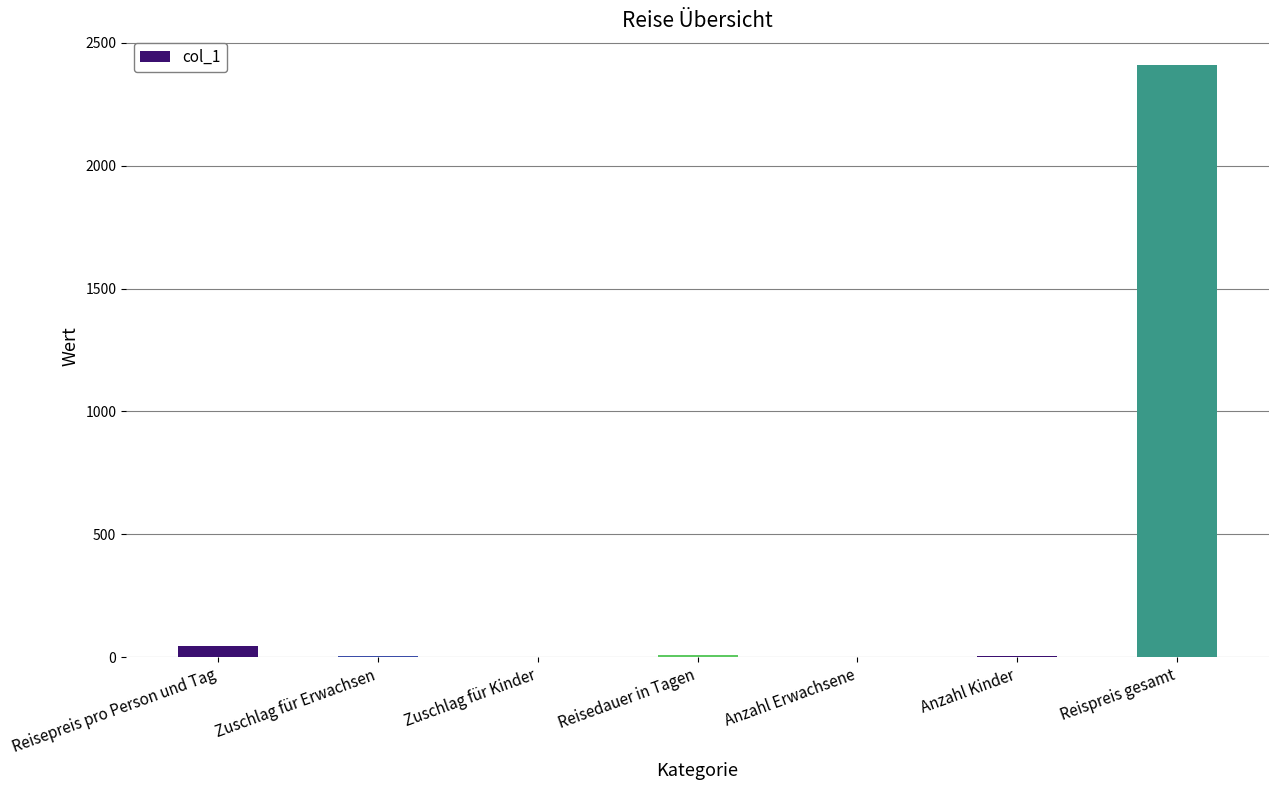

The value at Reispreis gesamt is 2410. True or false?

True